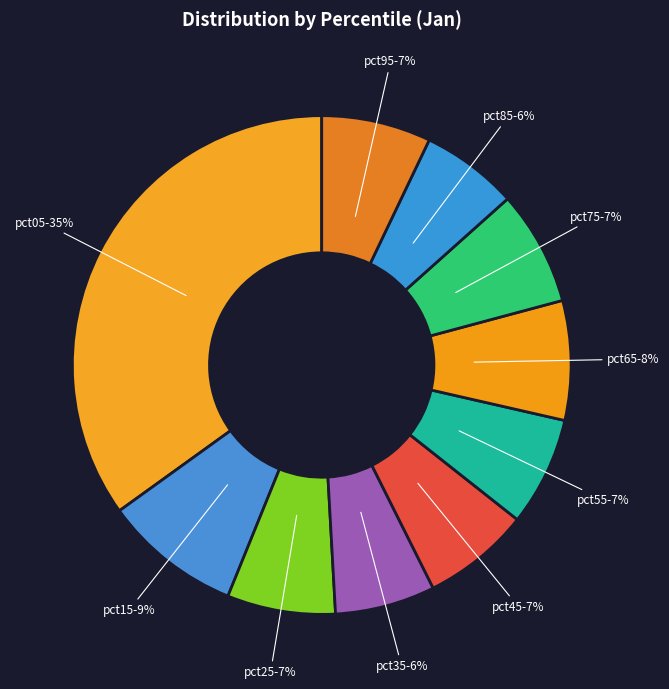

Count the number of slices in the pie.

10